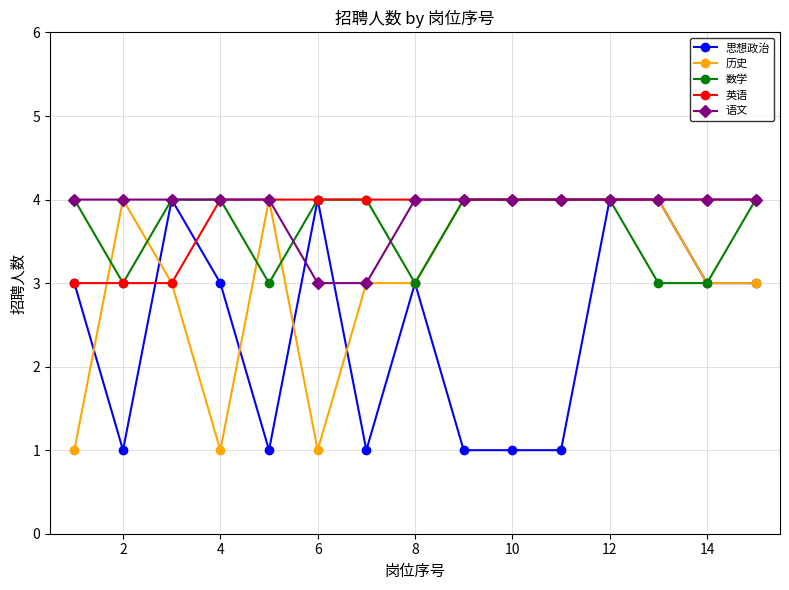

What is the difference between the second highest and second lowest values in the 历史 series?

3